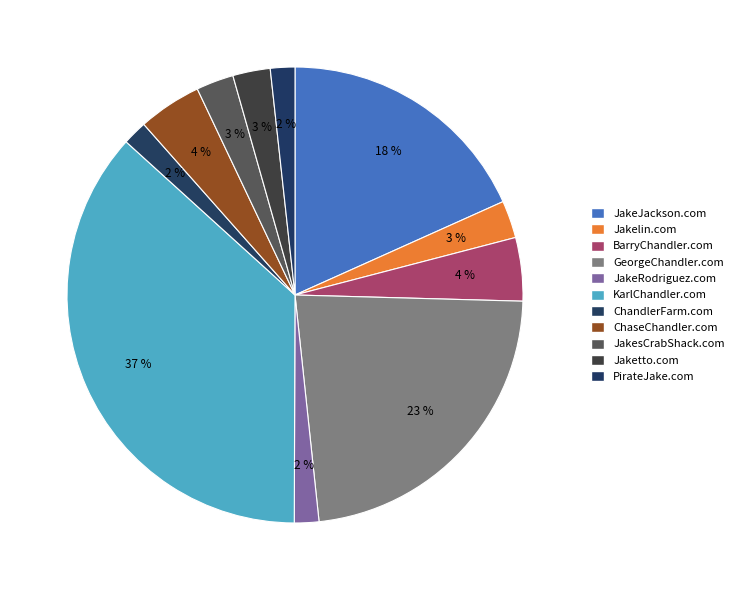

How many slices are in this pie chart?

11